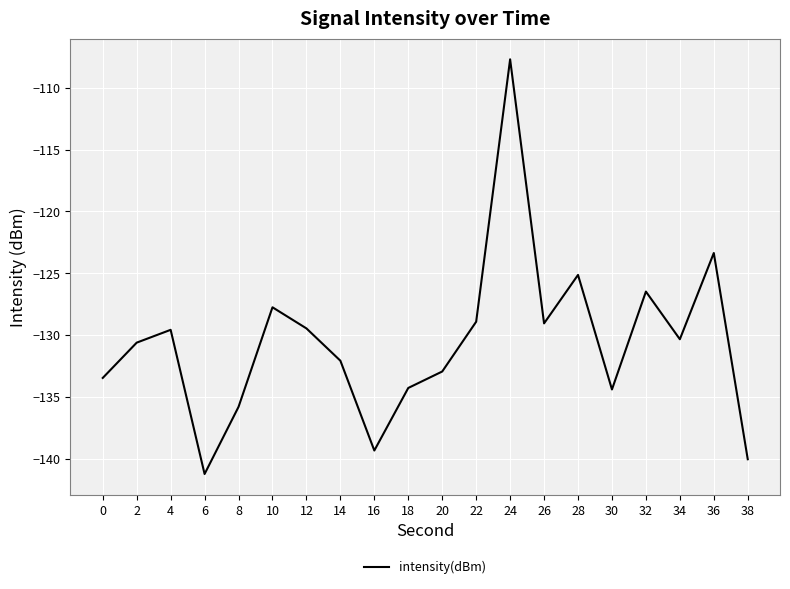

Is this an area chart (filled region under the line)?

No